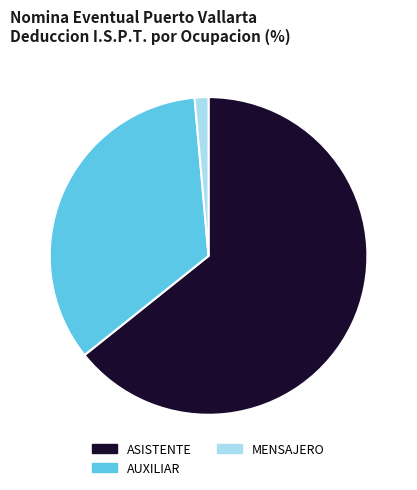

Rank the categories by value from highest to lowest.

ASISTENTE, AUXILIAR, MENSAJERO